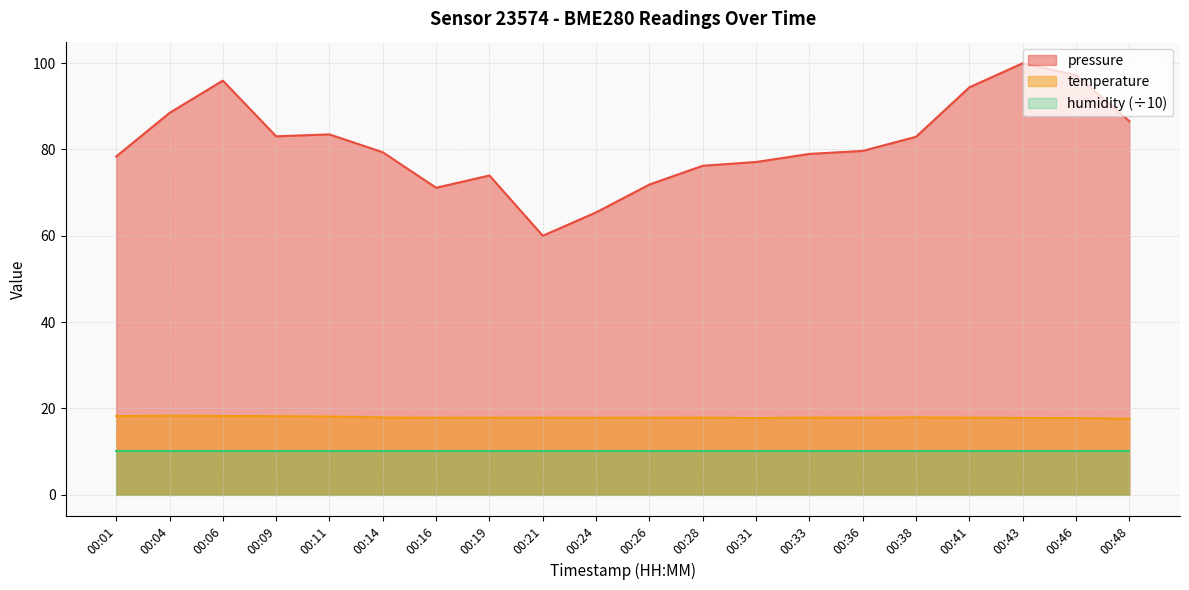

Which has a higher value, 00:38 or 00:48?

00:48